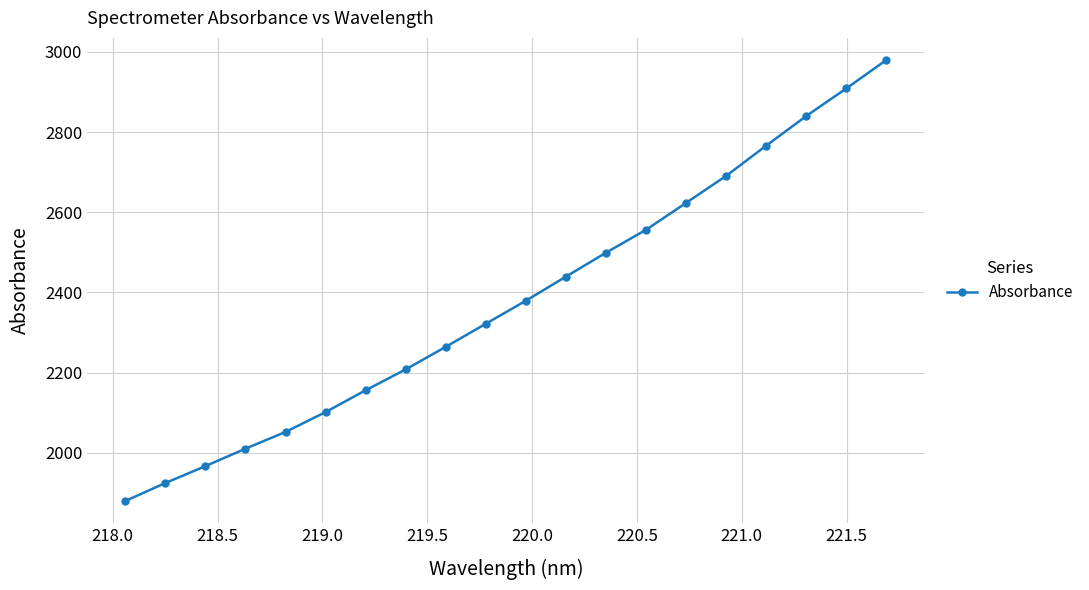

Is this an area chart (filled region under the line)?

No